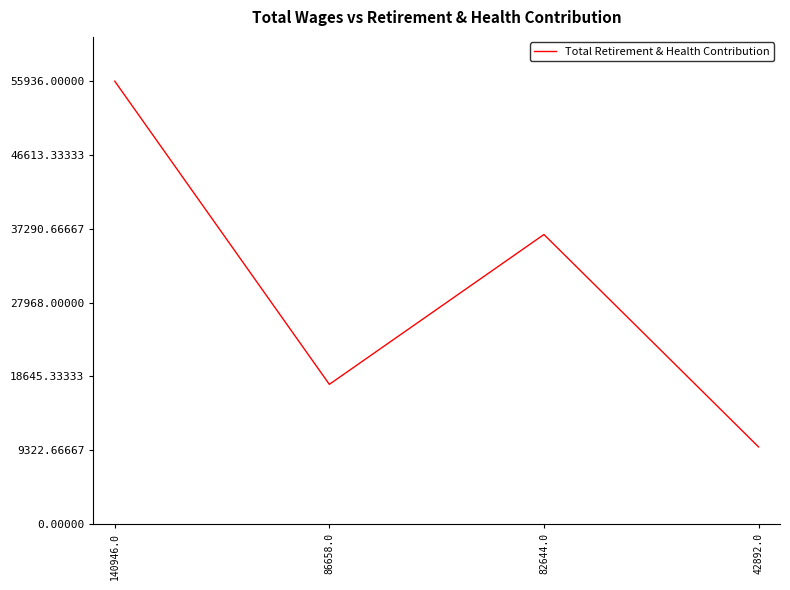

Rank the categories by value from highest to lowest.

140946.0, 82644.0, 86658.0, 42892.0